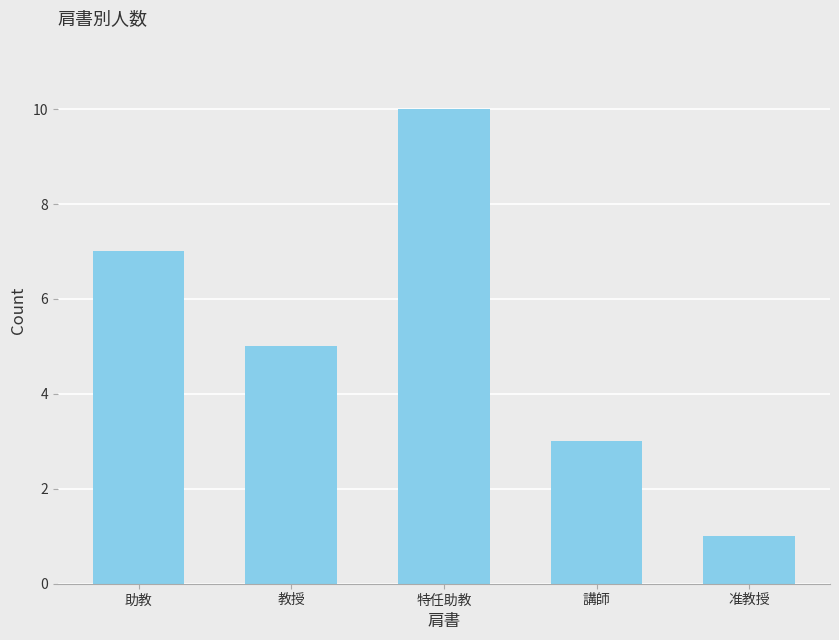

What position from the right is 助教?

5